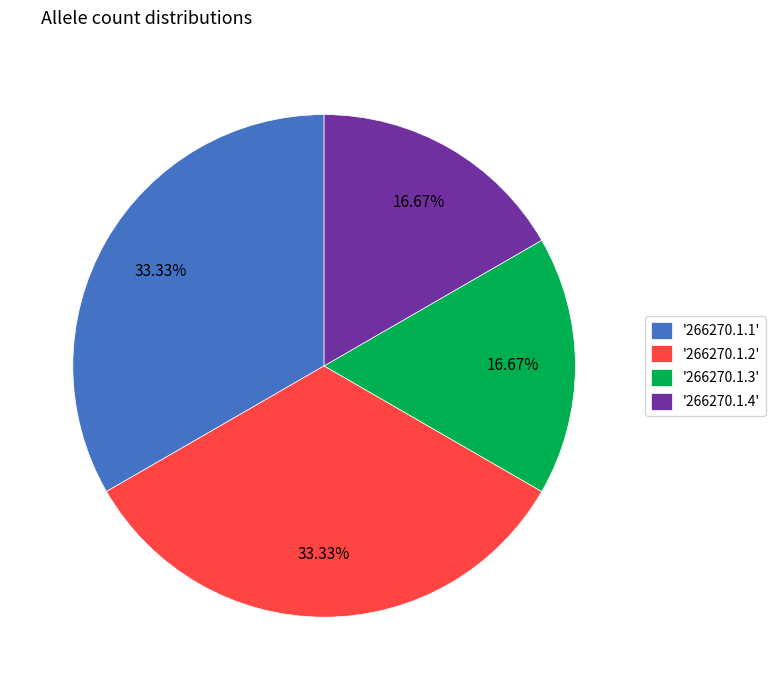

Count the number of slices in the pie.

4